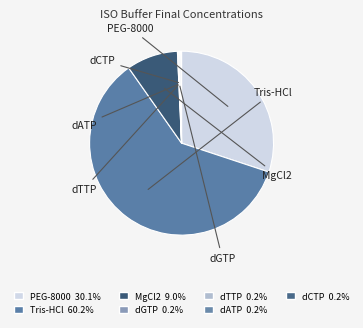

How many slices are in this pie chart?

7